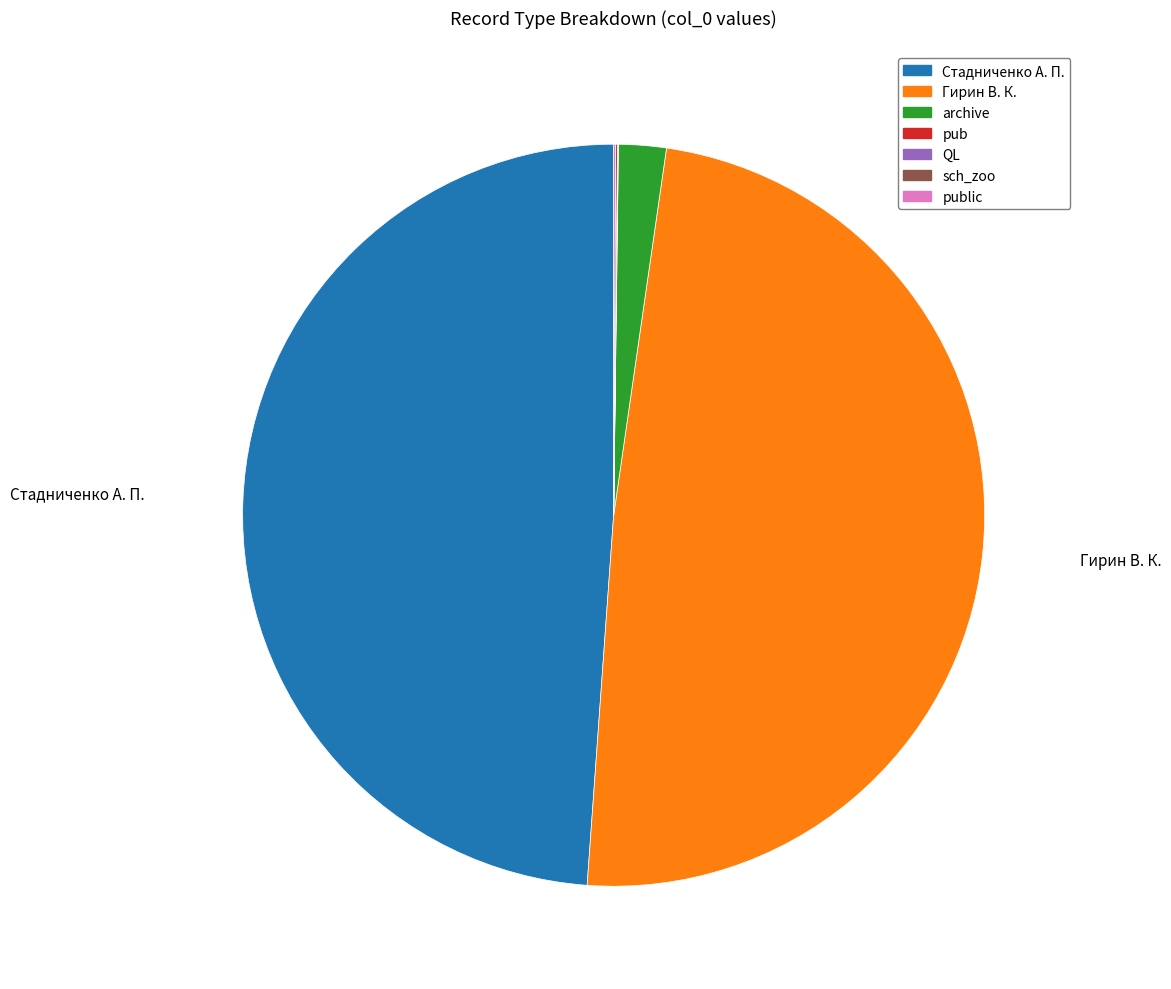

Does any single category account for the majority?

No